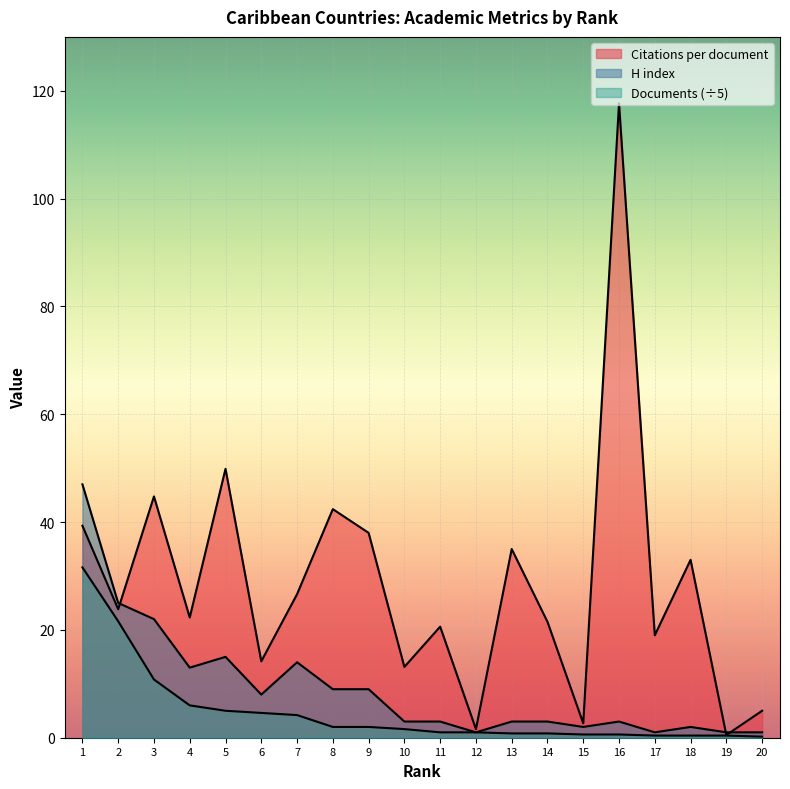

What are all the series names shown in the legend?

Citations per document, H index, Documents